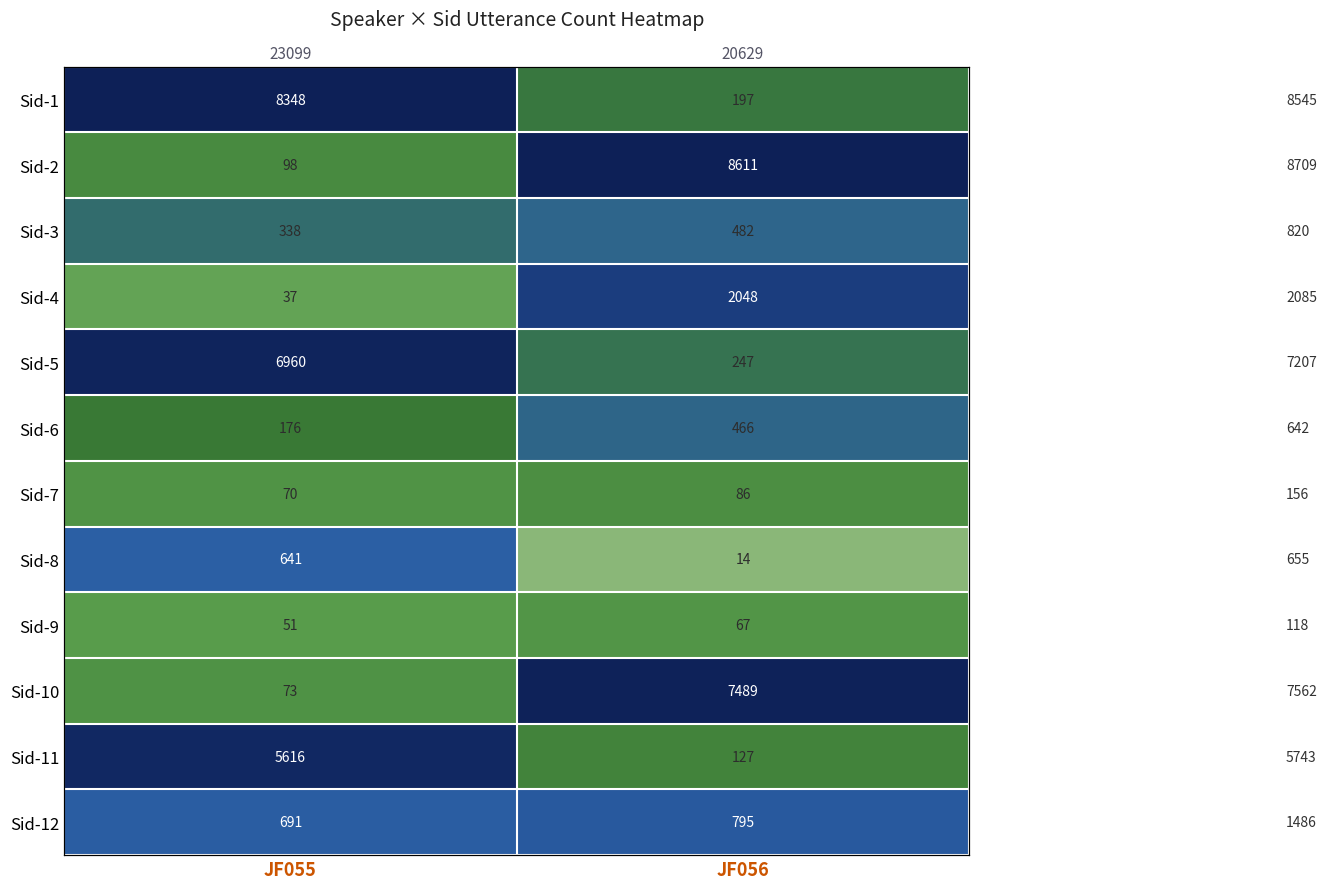

At which category is the sum across all series the highest?

JF055